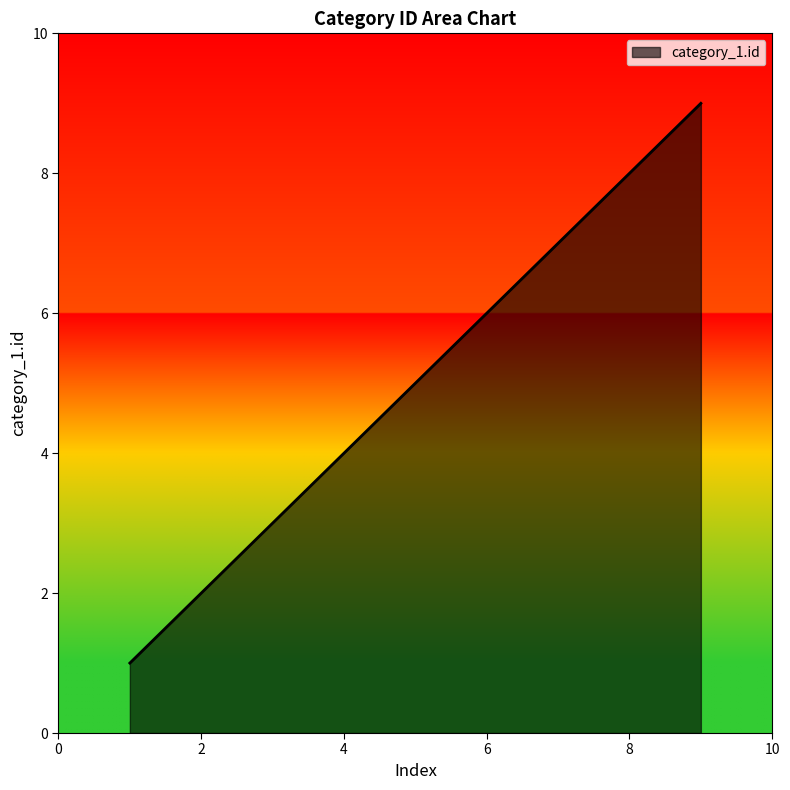

What is the maximum value shown in the chart?

9